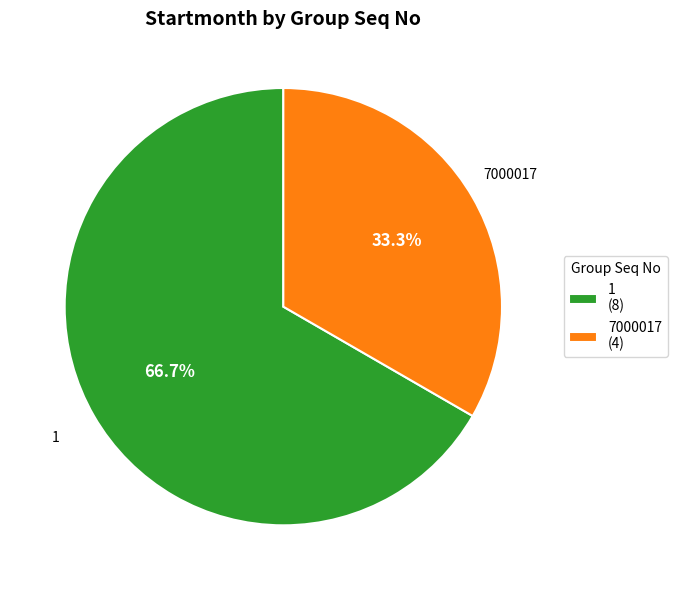

Which slice is the smallest?

7000017